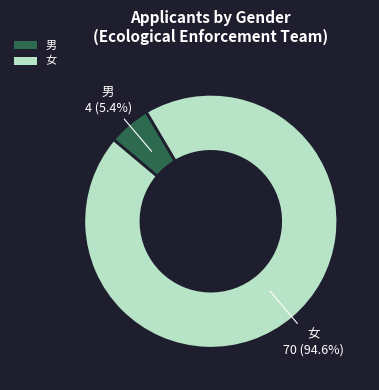

Which has a higher value, 男 or 女?

女